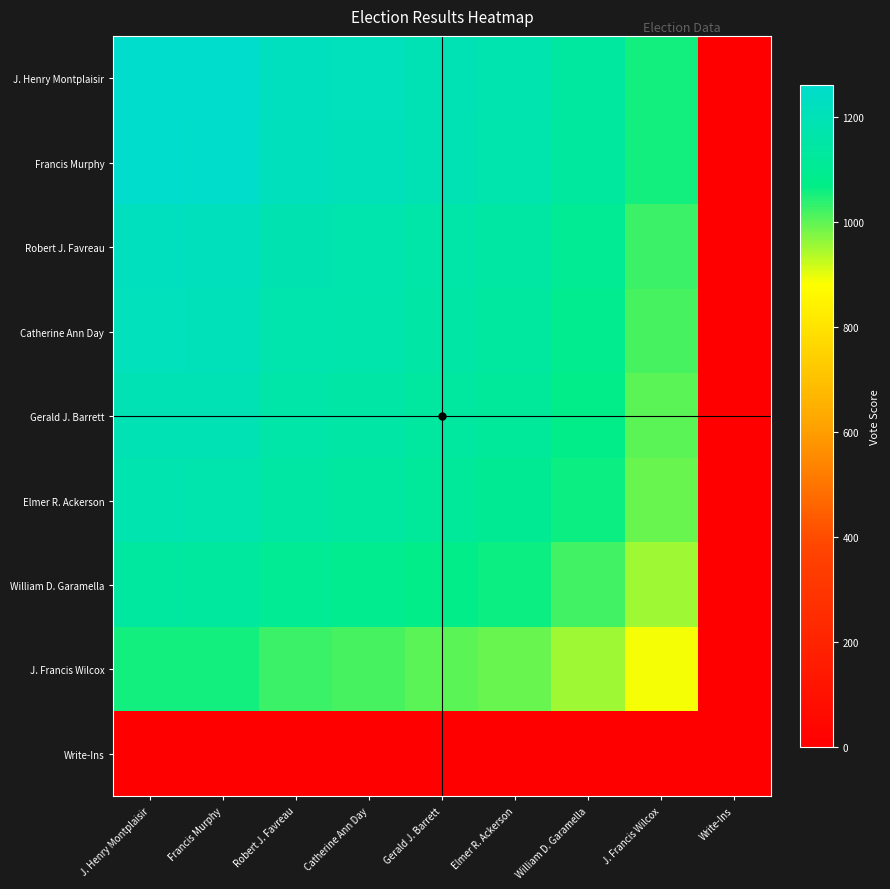

Reading right to left, transcribe all the data shown in this chart.

J. Henry Montplaisir: Write-Ins=0.0	J. Francis Wilcox=1058.8	William D. Garamella=1135.8	Elmer R. Ackerson=1181.0	Gerald J. Barrett=1196.3	Catherine Ann Day=1213.6	Robert J. Favreau=1221.9	Francis Murphy=1257.0	J. Henry Montplaisir=1261.0
Francis Murphy: Write-Ins=0.0	J. Francis Wilcox=1055.4	William D. Garamella=1132.2	Elmer R. Ackerson=1177.2	Gerald J. Barrett=1192.5	Catherine Ann Day=1209.8	Robert J. Favreau=1218.0	Francis Murphy=1253.0	J. Henry Montplaisir=1257.0
Robert J. Favreau: Write-Ins=0.0	J. Francis Wilcox=1026.0	William D. Garamella=1100.6	Elmer R. Ackerson=1144.3	Gerald J. Barrett=1159.2	Catherine Ann Day=1176.0	Robert J. Favreau=1184.0	Francis Murphy=1218.0	J. Henry Montplaisir=1221.9
Catherine Ann Day: Write-Ins=0.0	J. Francis Wilcox=1019.0	William D. Garamella=1093.1	Elmer R. Ackerson=1136.6	Gerald J. Barrett=1151.4	Catherine Ann Day=1168.0	Robert J. Favreau=1176.0	Francis Murphy=1209.8	J. Henry Montplaisir=1213.6
Gerald J. Barrett: Write-Ins=0.0	J. Francis Wilcox=1004.5	William D. Garamella=1077.5	Elmer R. Ackerson=1120.4	Gerald J. Barrett=1135.0	Catherine Ann Day=1151.4	Robert J. Favreau=1159.2	Francis Murphy=1192.5	J. Henry Montplaisir=1196.3
Elmer R. Ackerson: Write-Ins=0.0	J. Francis Wilcox=991.6	William D. Garamella=1063.7	Elmer R. Ackerson=1106.0	Gerald J. Barrett=1120.4	Catherine Ann Day=1136.6	Robert J. Favreau=1144.3	Francis Murphy=1177.2	J. Henry Montplaisir=1181.0
William D. Garamella: Write-Ins=0.0	J. Francis Wilcox=953.6	William D. Garamella=1023.0	Elmer R. Ackerson=1063.7	Gerald J. Barrett=1077.5	Catherine Ann Day=1093.1	Robert J. Favreau=1100.6	Francis Murphy=1132.2	J. Henry Montplaisir=1135.8
J. Francis Wilcox: Write-Ins=0.0	J. Francis Wilcox=889.0	William D. Garamella=953.6	Elmer R. Ackerson=991.6	Gerald J. Barrett=1004.5	Catherine Ann Day=1019.0	Robert J. Favreau=1026.0	Francis Murphy=1055.4	J. Henry Montplaisir=1058.8
Write-Ins: Write-Ins=0.0	J. Francis Wilcox=0.0	William D. Garamella=0.0	Elmer R. Ackerson=0.0	Gerald J. Barrett=0.0	Catherine Ann Day=0.0	Robert J. Favreau=0.0	Francis Murphy=0.0	J. Henry Montplaisir=0.0